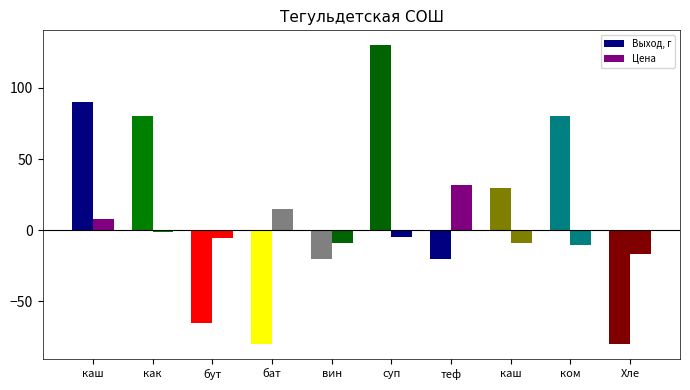

Does the chart contain any negative values?

Yes